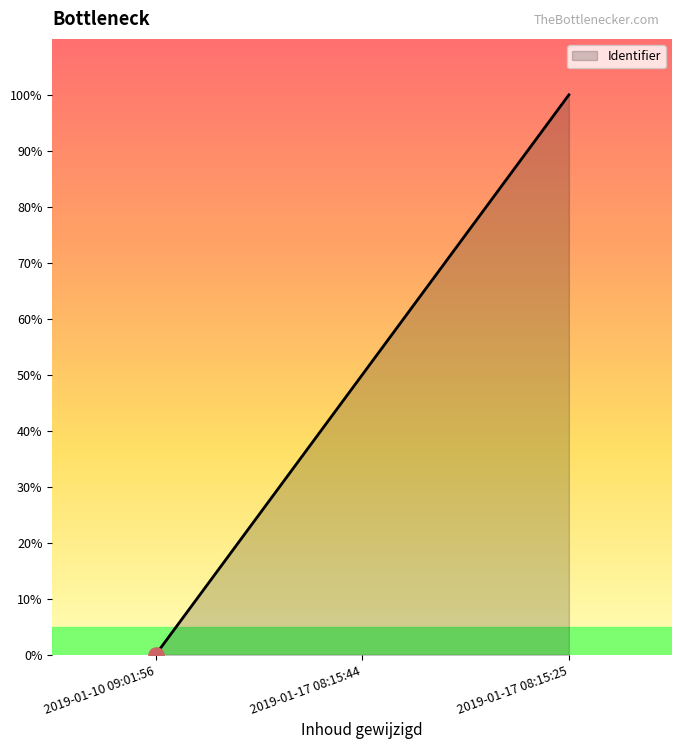

What is the change in value from 2019-01-17 08:15:44 to 2019-01-17 08:15:25?

+50